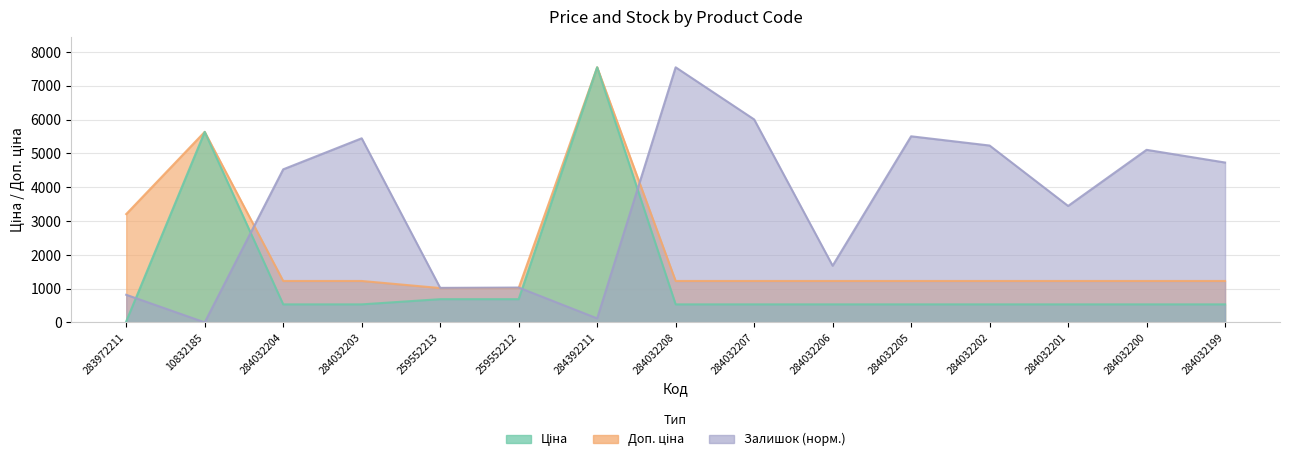

What is the total value across all series at 284032200?

6867.6